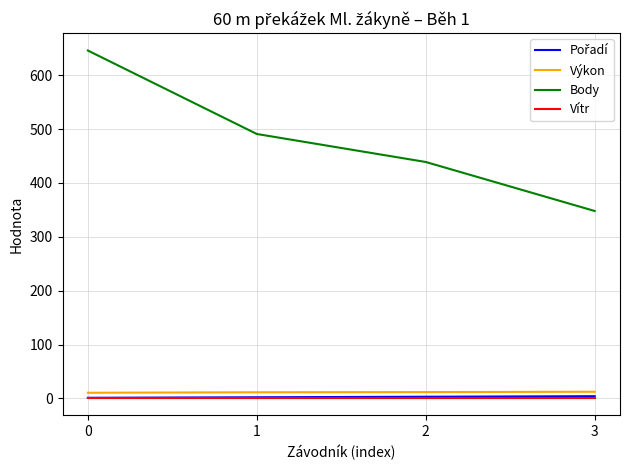

How many lines are shown in the chart?

4